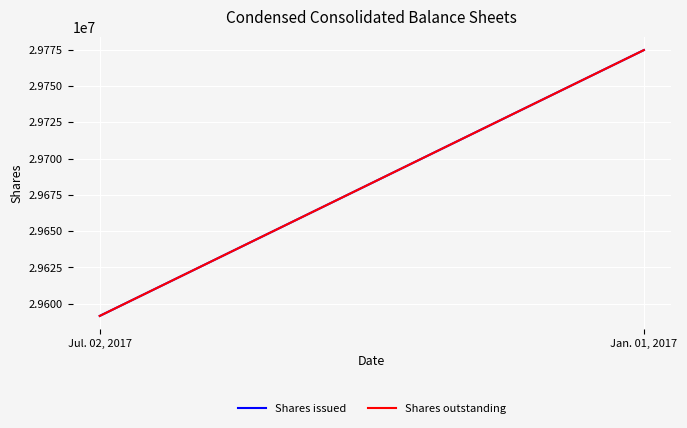

Which category has the highest value in the Shares outstanding series?

Jan. 01, 2017